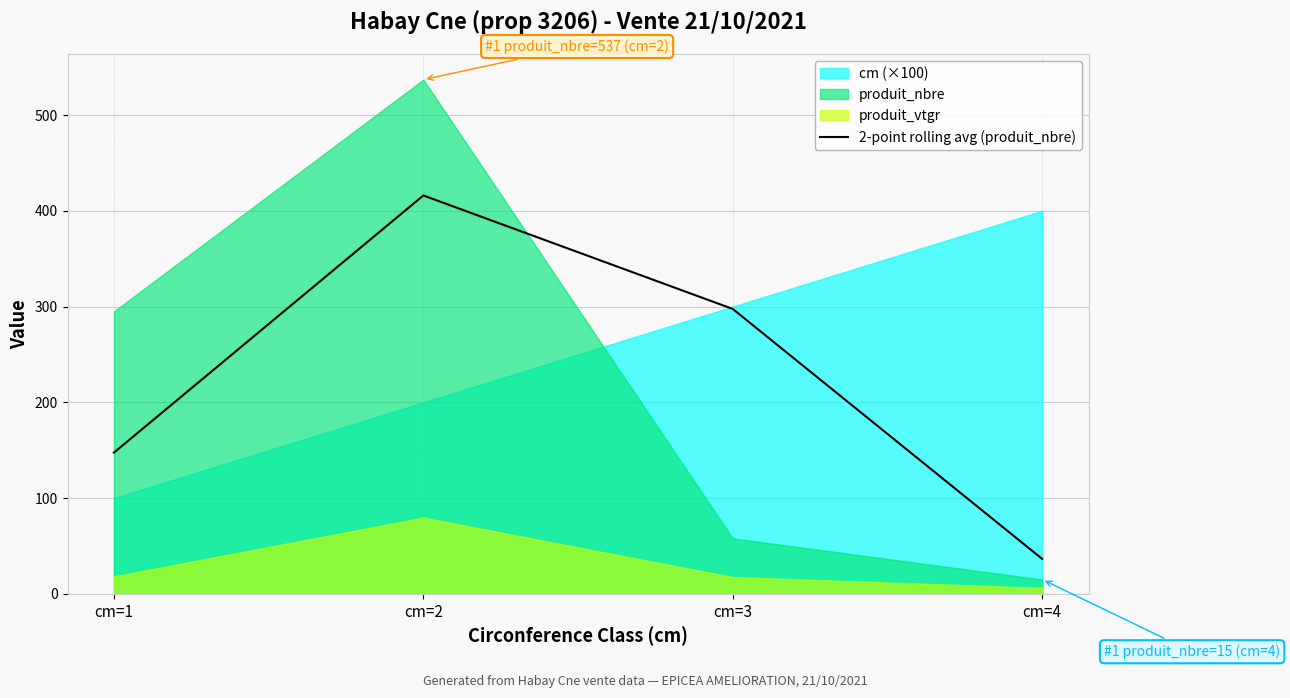

How many lines are shown in the chart?

1